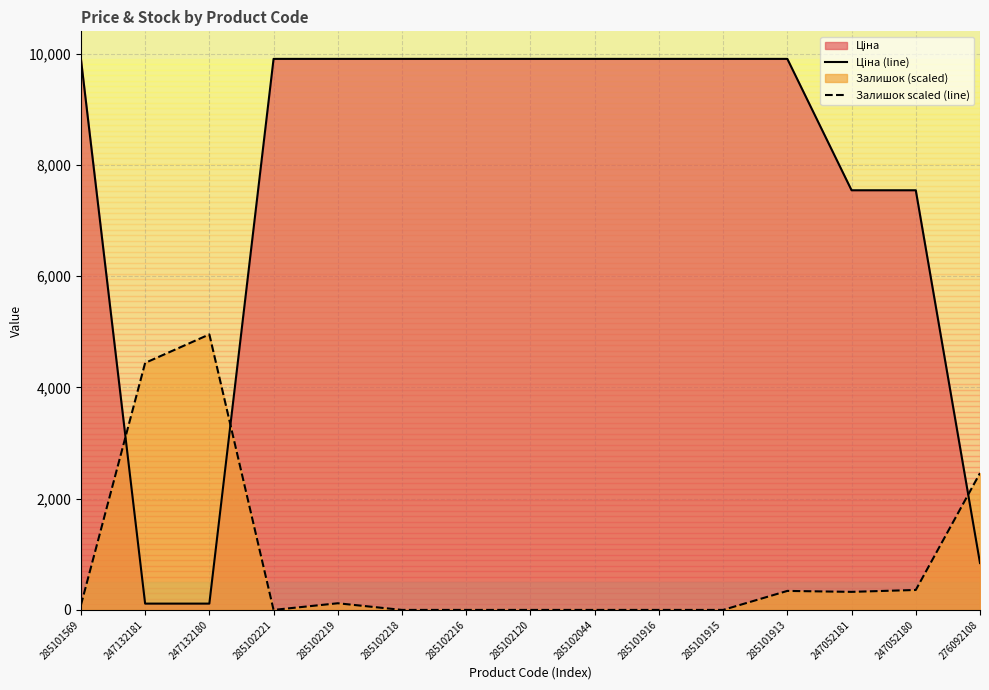

At which category is the sum across all series the highest?

285101913